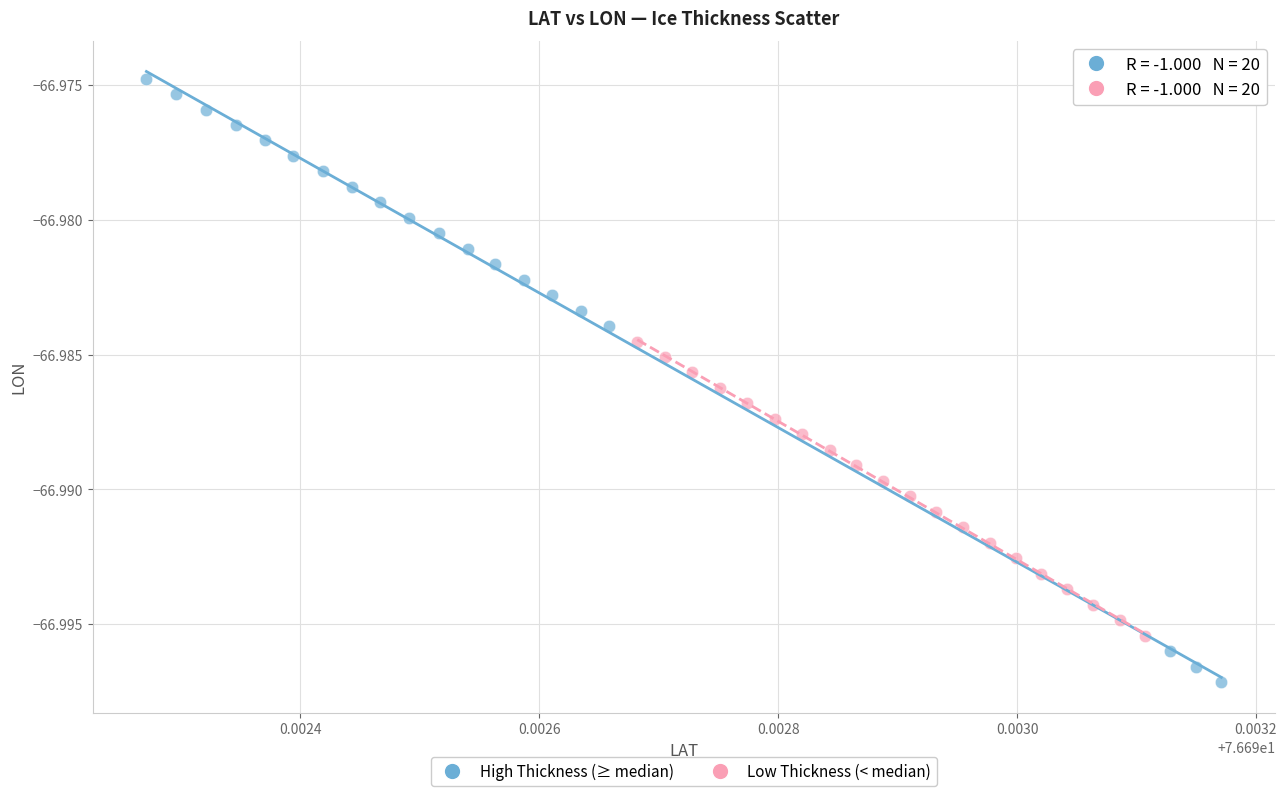

Which series contains the highest Y value?

High Thickness (≥ median)